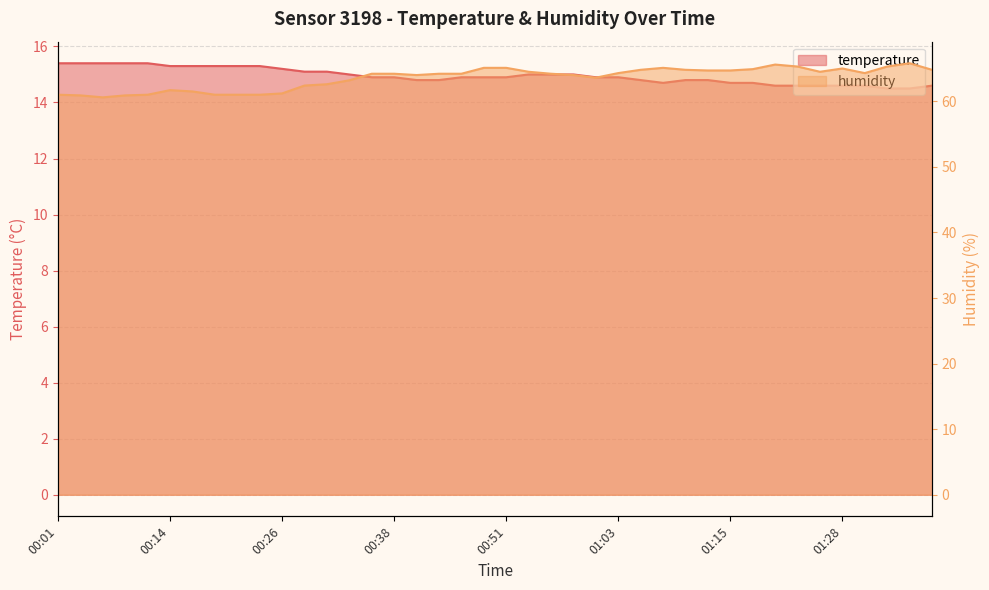

What is the difference between the maximum and minimum values in the temperature series?

0.9